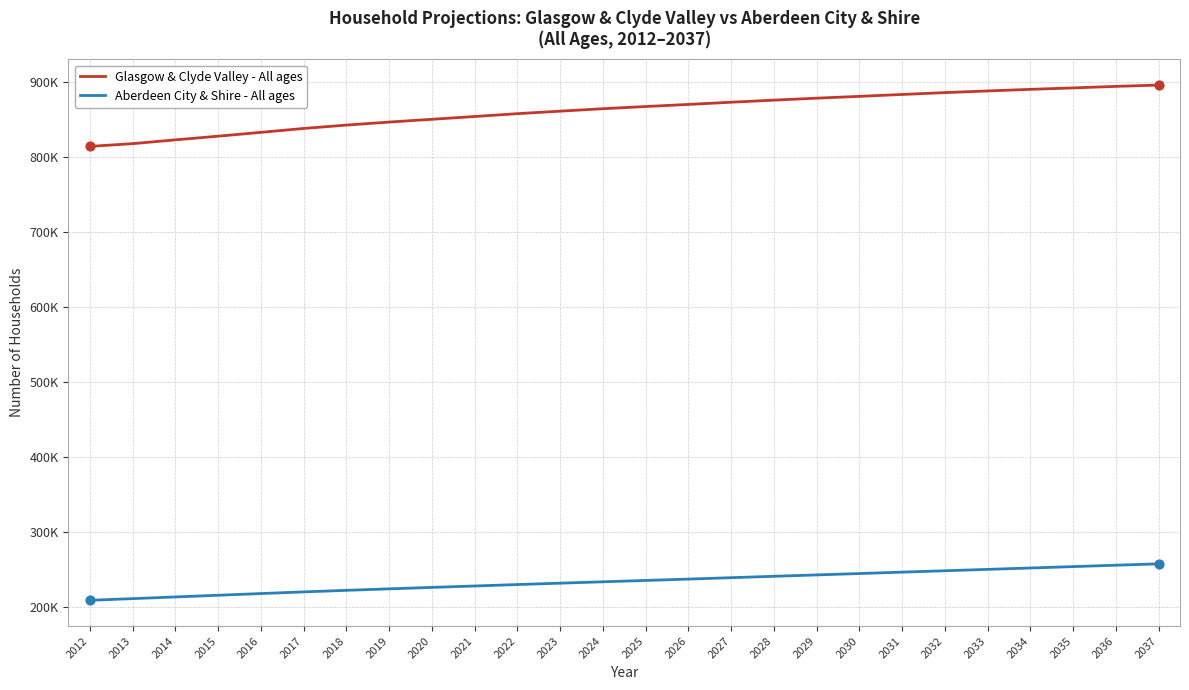

At how many categories does at least one series exceed 856173?

16